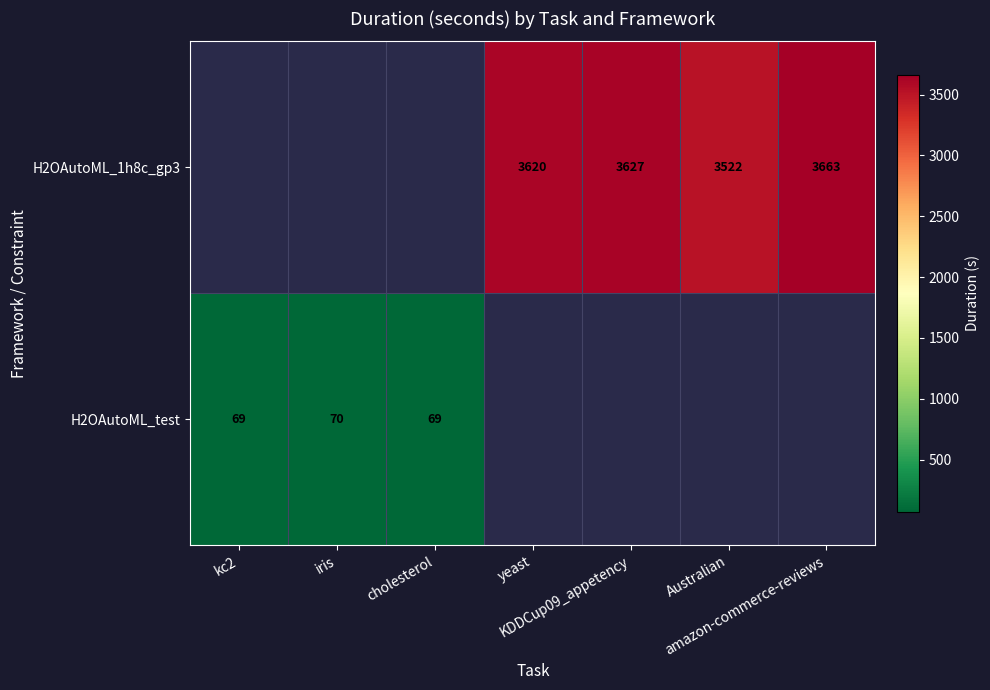

At how many categories does at least one series exceed 1482?

4